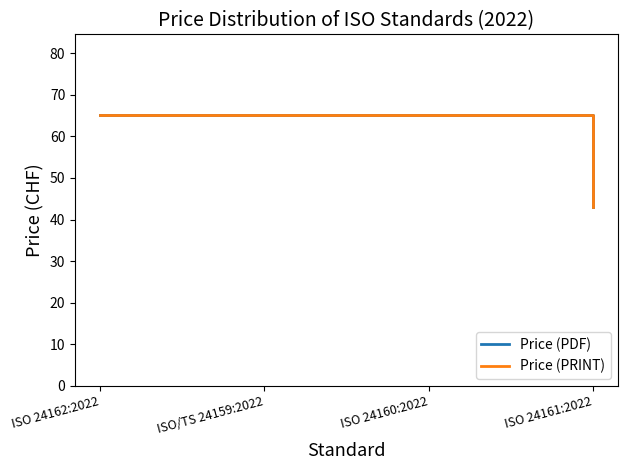

Reading right to left, extract all data points from this chart.

Price (PDF): 43	65	65	65
Price (PRINT): 43	65	65	65